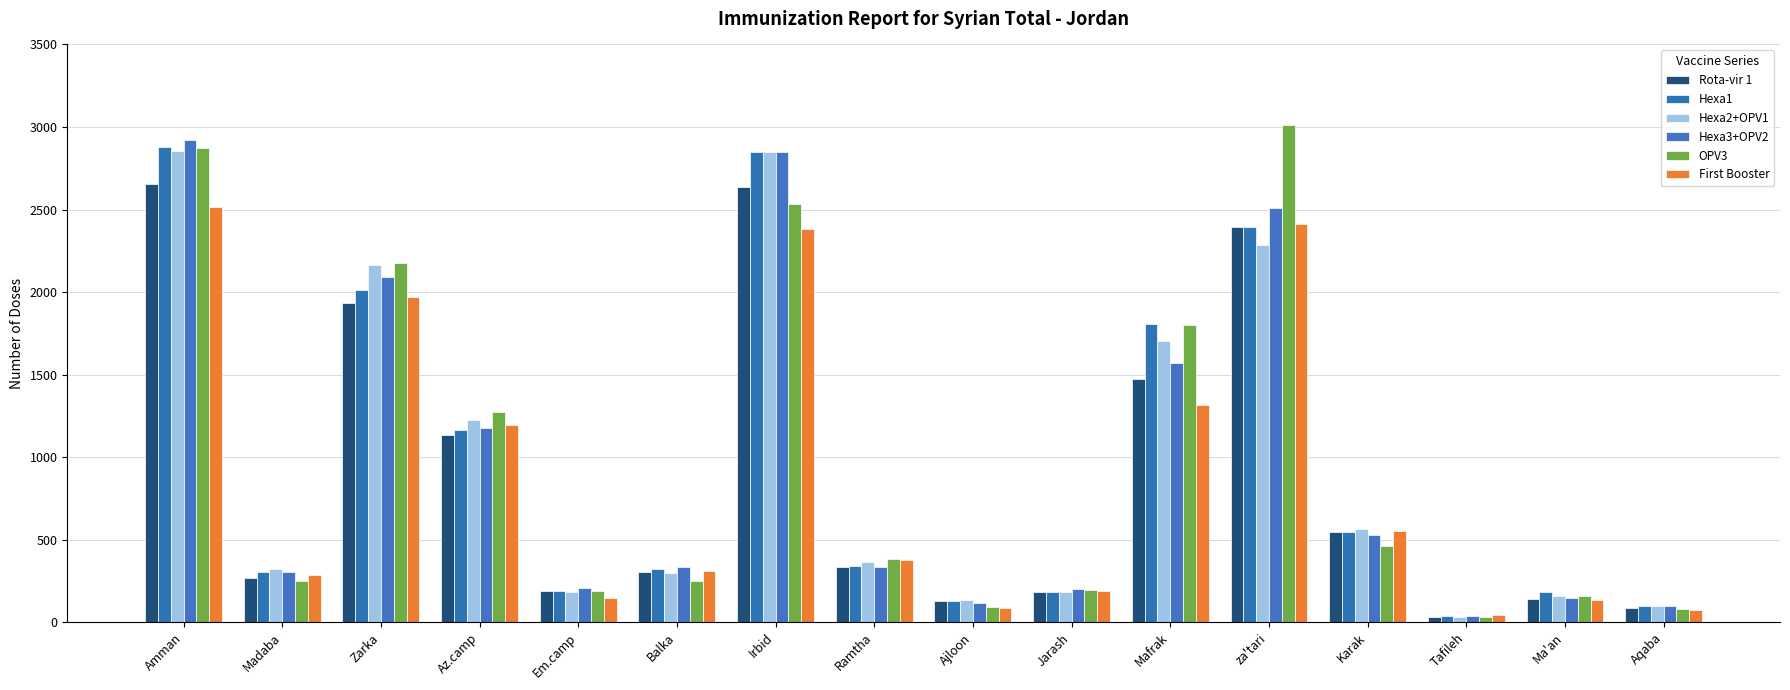

What is the difference between the OPV3 values at Tafileh and Amman?

2844